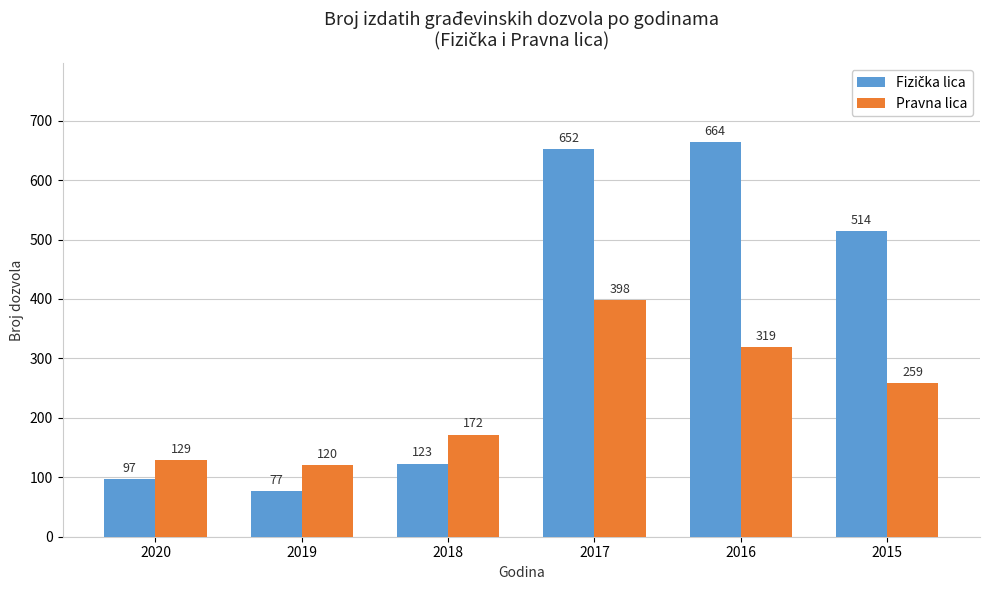

At which category is the sum across all series the highest?

2017